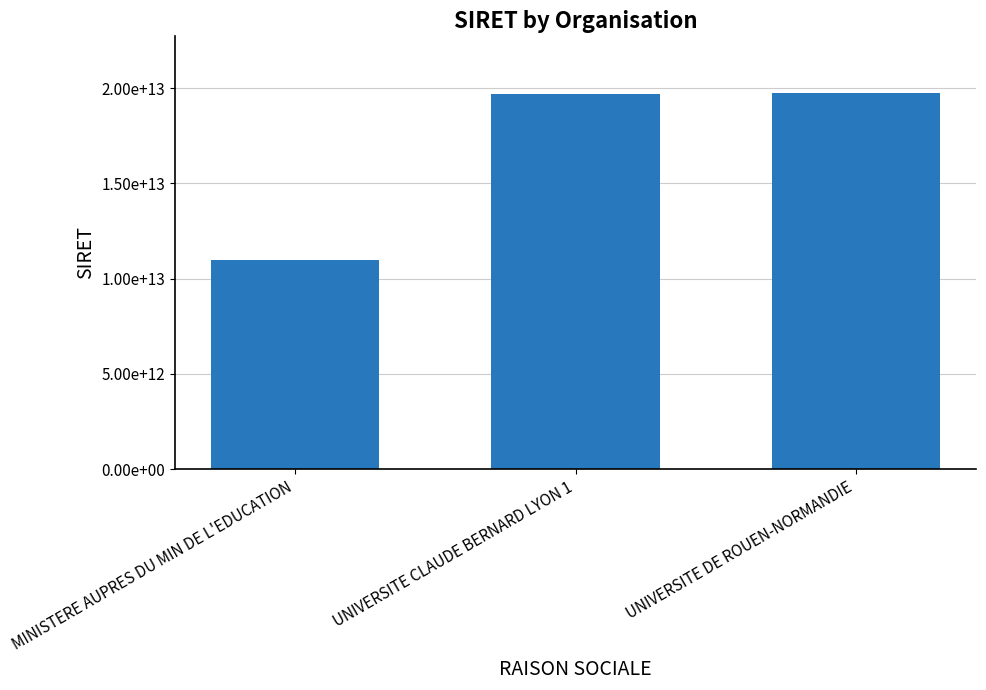

Which has a higher value, MINISTERE AUPRES DU MIN DE L'EDUCATION or UNIVERSITE DE ROUEN-NORMANDIE?

UNIVERSITE DE ROUEN-NORMANDIE